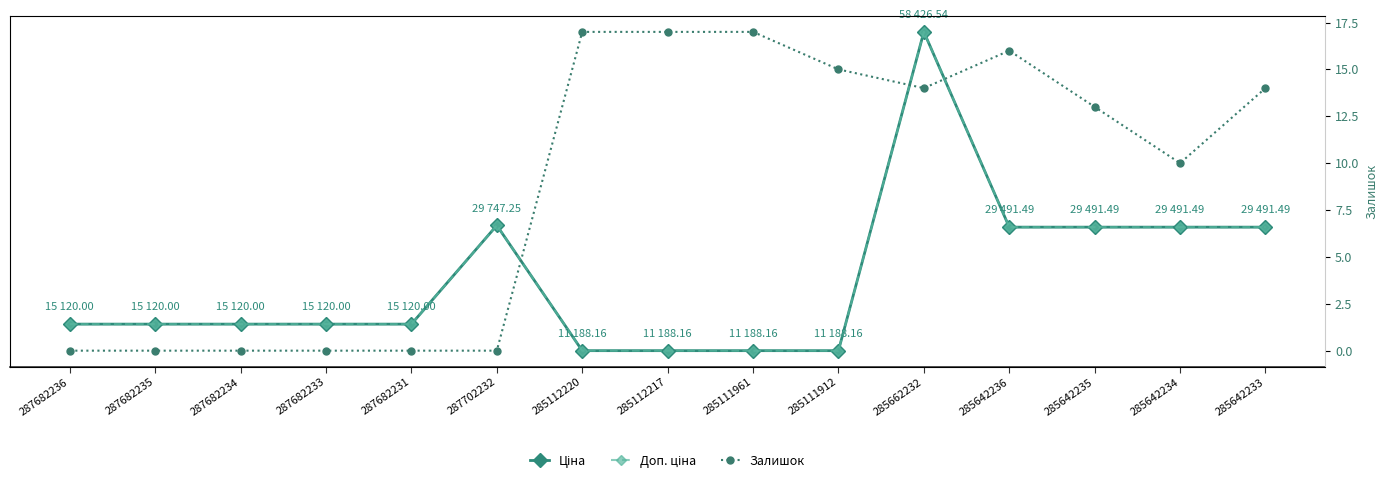

Which category has the highest value in the Ціна series?

285662232